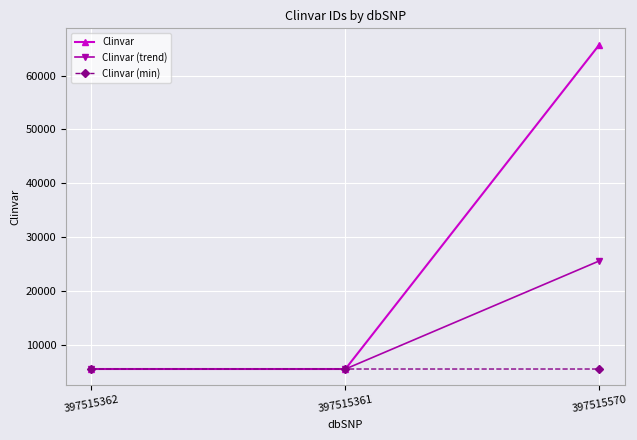

What is the difference between the maximum and second lowest values in the Clinvar (trend) series?

20068.3